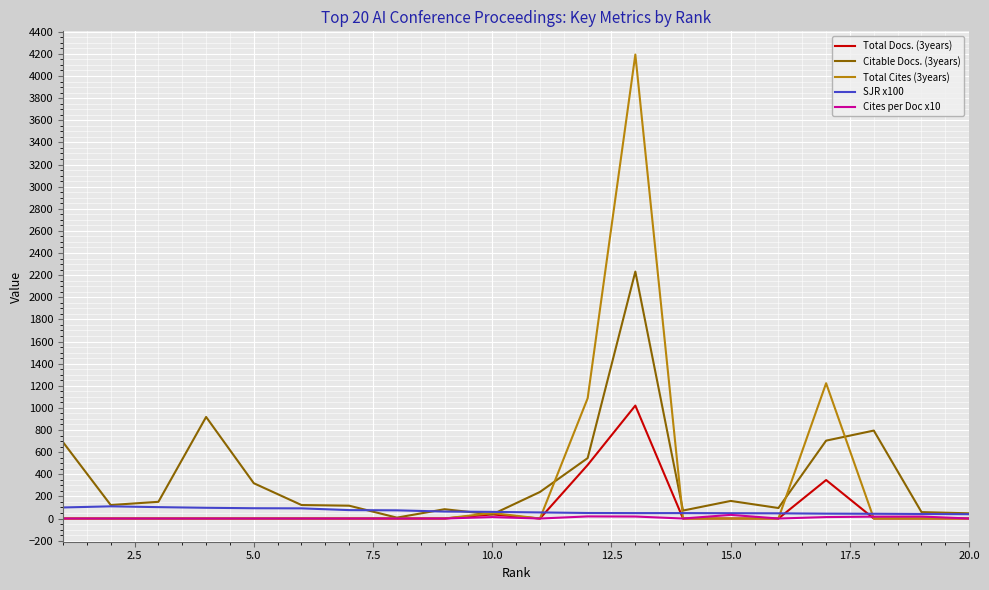

In Total Cites (3years), how many points are higher than both neighbors (excluding endpoints)?

3